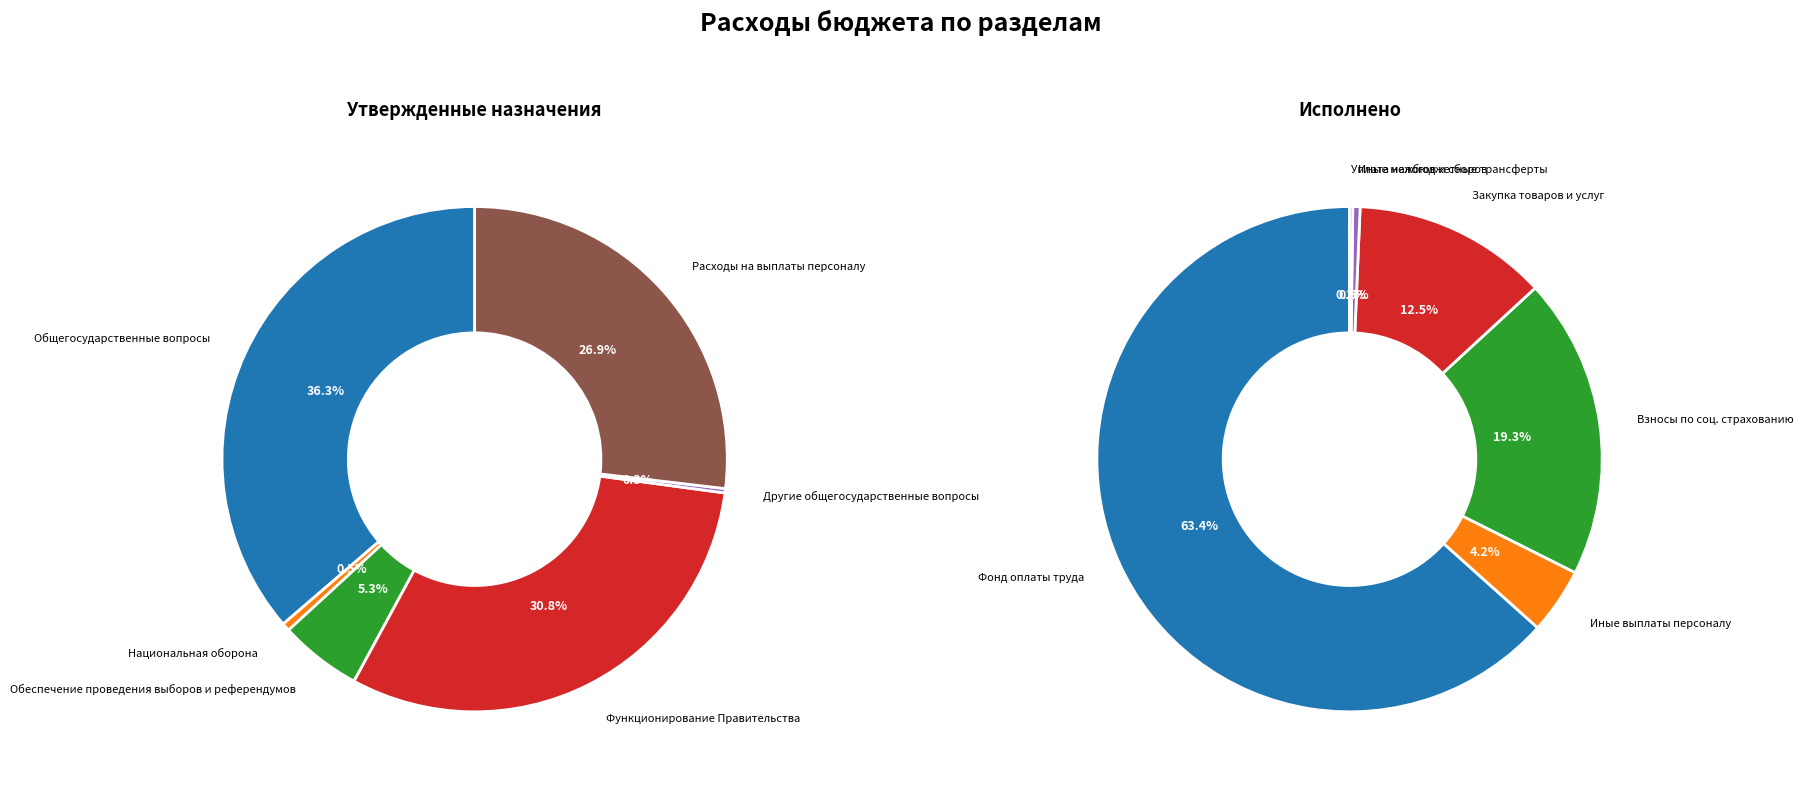

How many slices are in this pie chart?

6